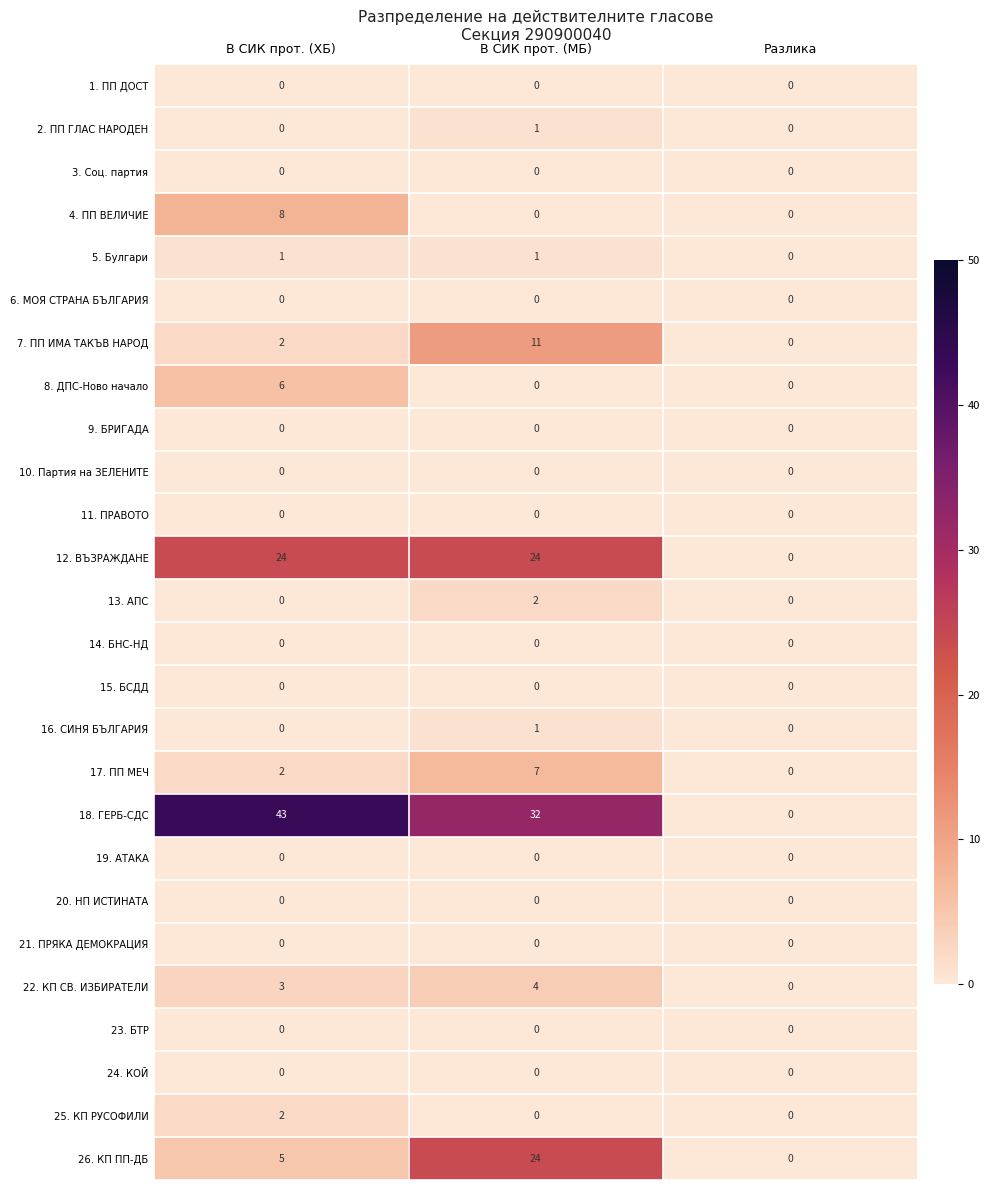

What is the greatest value displayed?

43